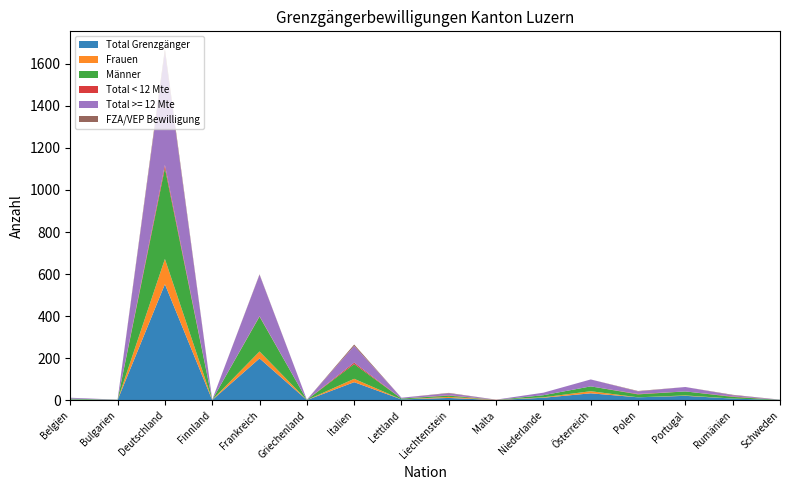

Reading left to right, extract all data points from this chart.

Total Grenzgänger: 4	1	552	1	199	1	86	4	11	1	12	33	14	21	8	1
Frauen: 1	0	120	1	33	0	16	0	5	1	2	10	0	2	0	0
Männer: 3	1	432	0	166	1	70	4	6	0	10	23	14	19	8	1
Total < 12 Mte: 0	0	15	0	2	0	7	0	2	0	0	0	2	0	2	0
Total >= 12 Mte: 4	1	537	1	197	1	79	4	9	1	12	33	12	21	6	1
FZA/VEP Bewilligung: 0	0	15	0	2	0	7	0	2	0	0	0	2	0	2	0